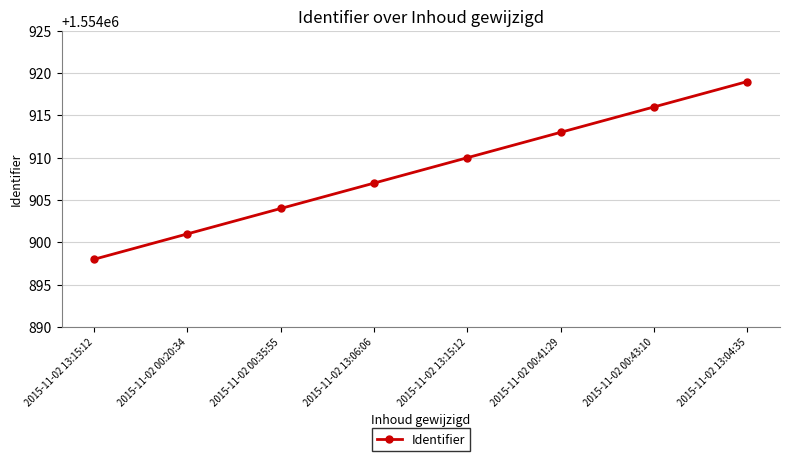

The chart shows a value of 823025 at 2015-11-02 13:15:12. True or false?

False